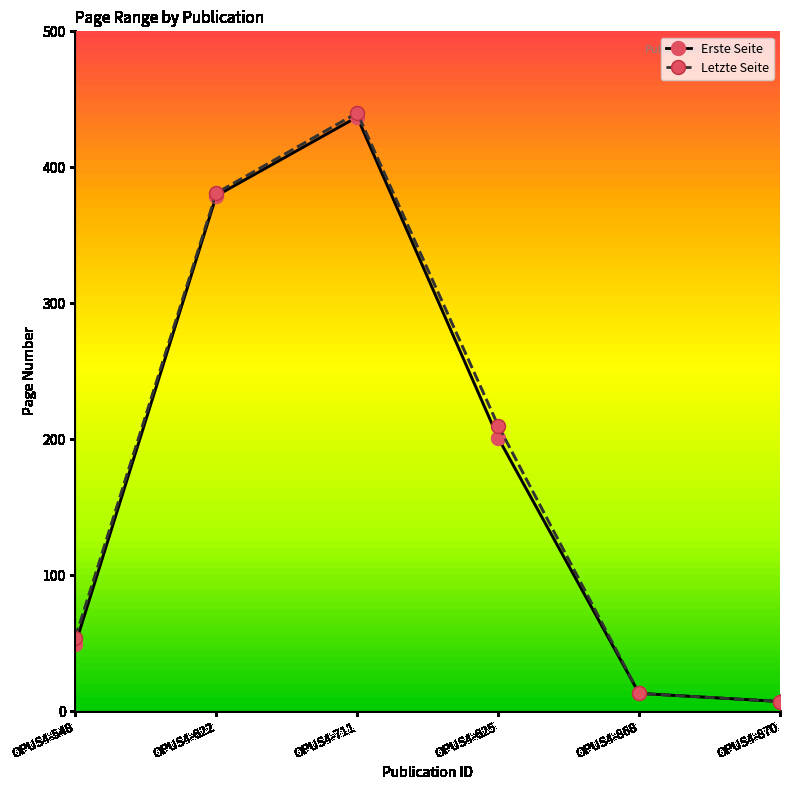

Where does the Erste Seite series first go above 201?

OPUS4-622